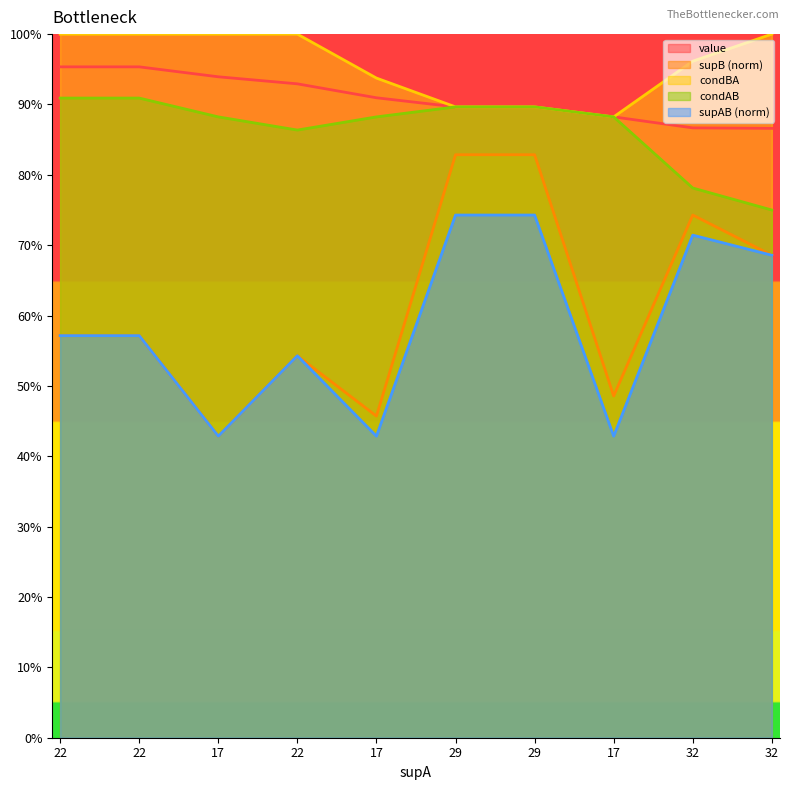

How many lines are shown in the chart?

5